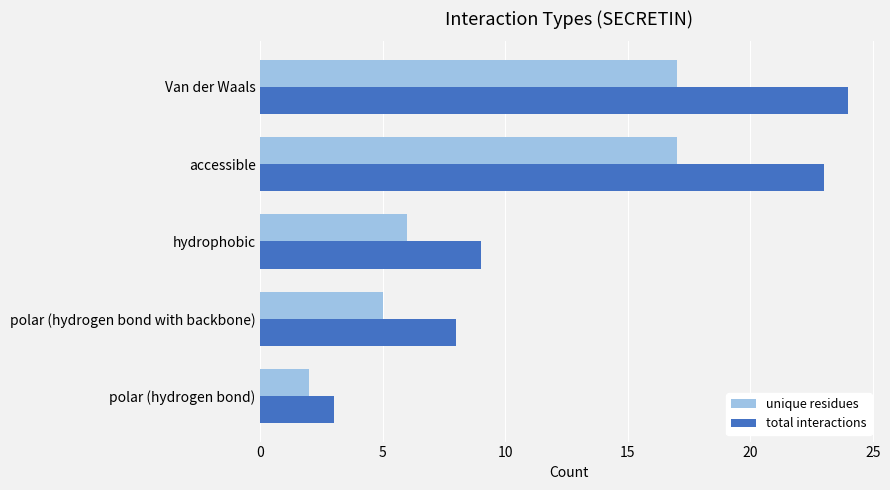

Is the value of unique residues at polar (hydrogen bond with backbone) greater than the value of total interactions at polar (hydrogen bond)?

Yes